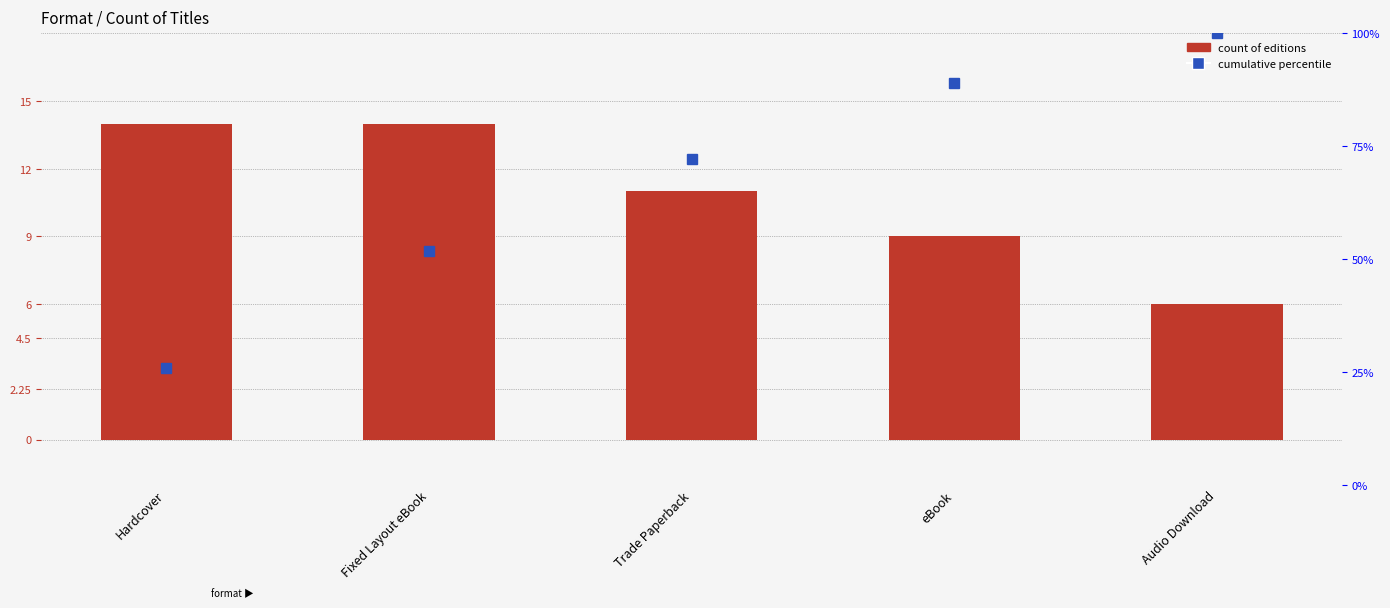

Reading right to left, extract all data points from this chart.

Audio Download=6	eBook=9	Trade Paperback=11	Fixed Layout eBook=14	Hardcover=14